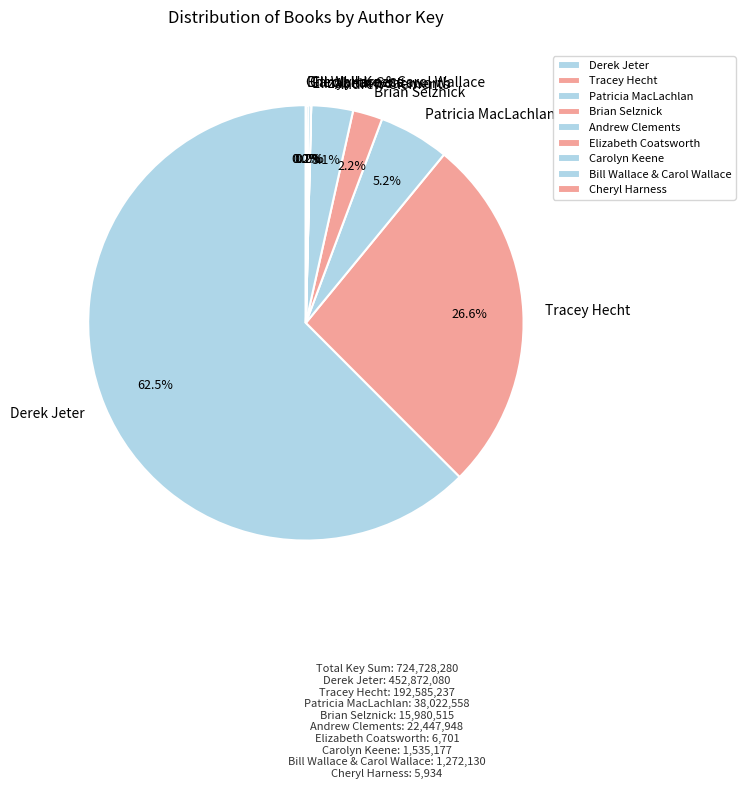

Does Patricia MacLachlan represent more than half of the total?

No